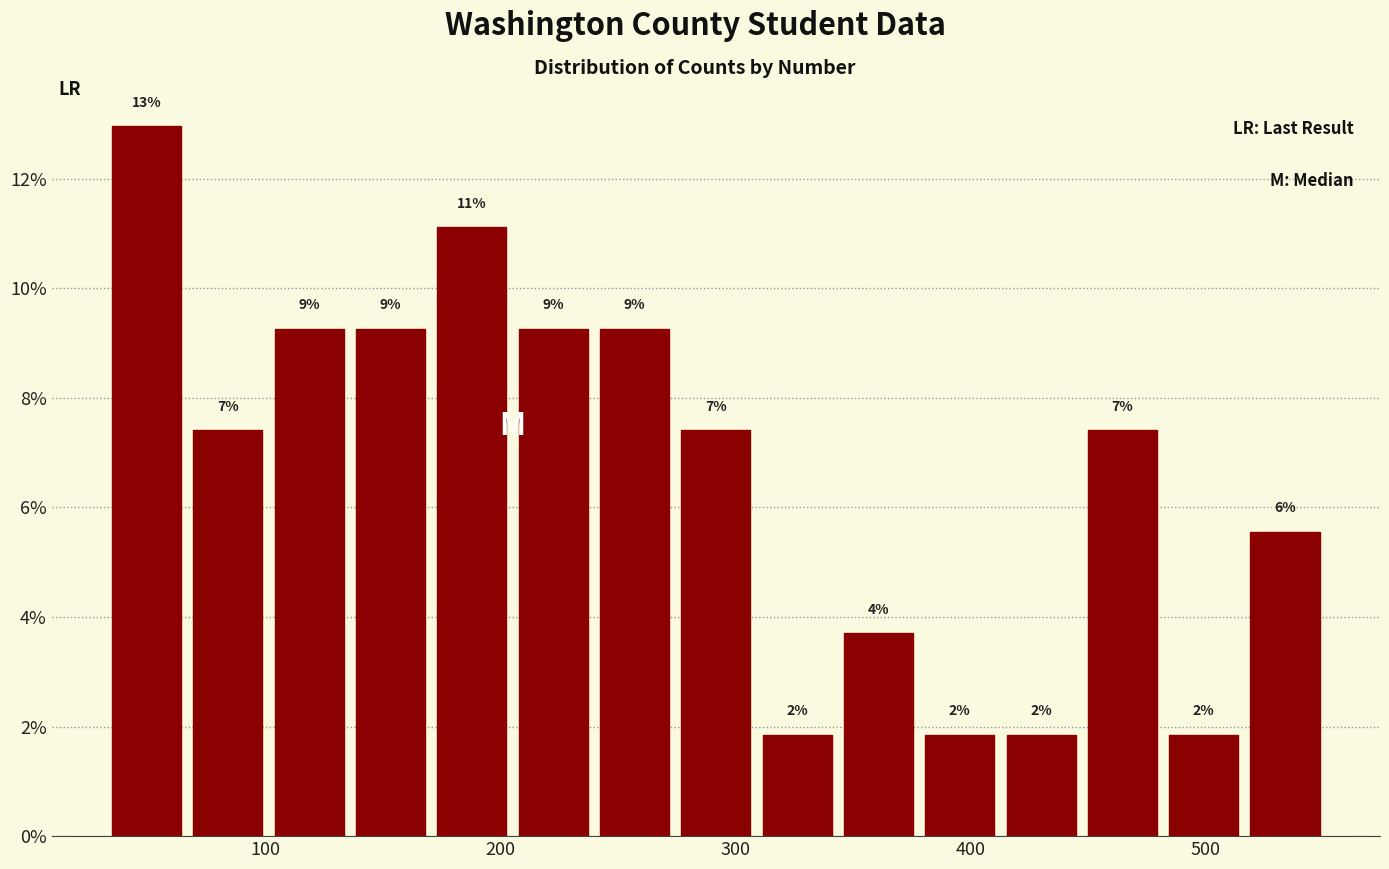

Read against the x-axis, roughly where is the centre of the tallest bar?

50